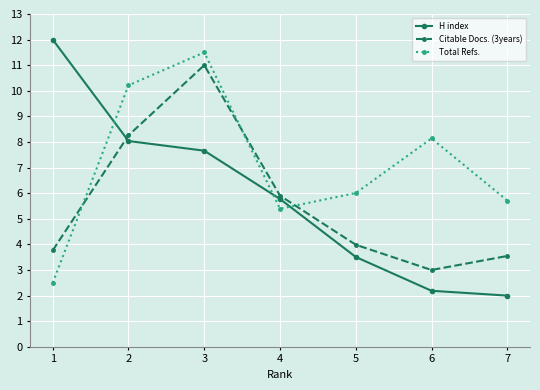

Reading right to left, extract all data points from this chart.

H index: 7=2.0	6=2.2	5=3.5	4=5.8	3=7.7	2=8.0	1=12.0
Citable Docs. (3years): 7=3.5	6=3.0	5=4.0	4=5.9	3=11.0	2=8.3	1=3.8
Total Refs.: 7=5.7	6=8.1	5=6.0	4=5.4	3=11.5	2=10.2	1=2.5